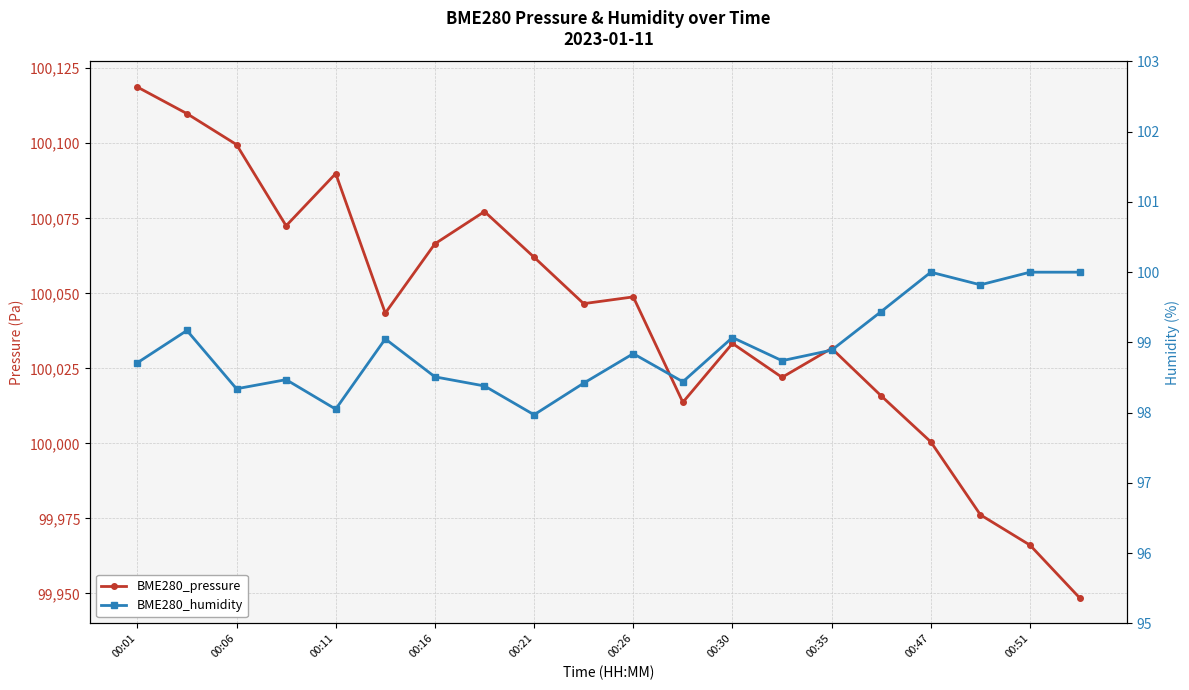

True or false: BME280_pressure and BME280_humidity cross at least once.

False